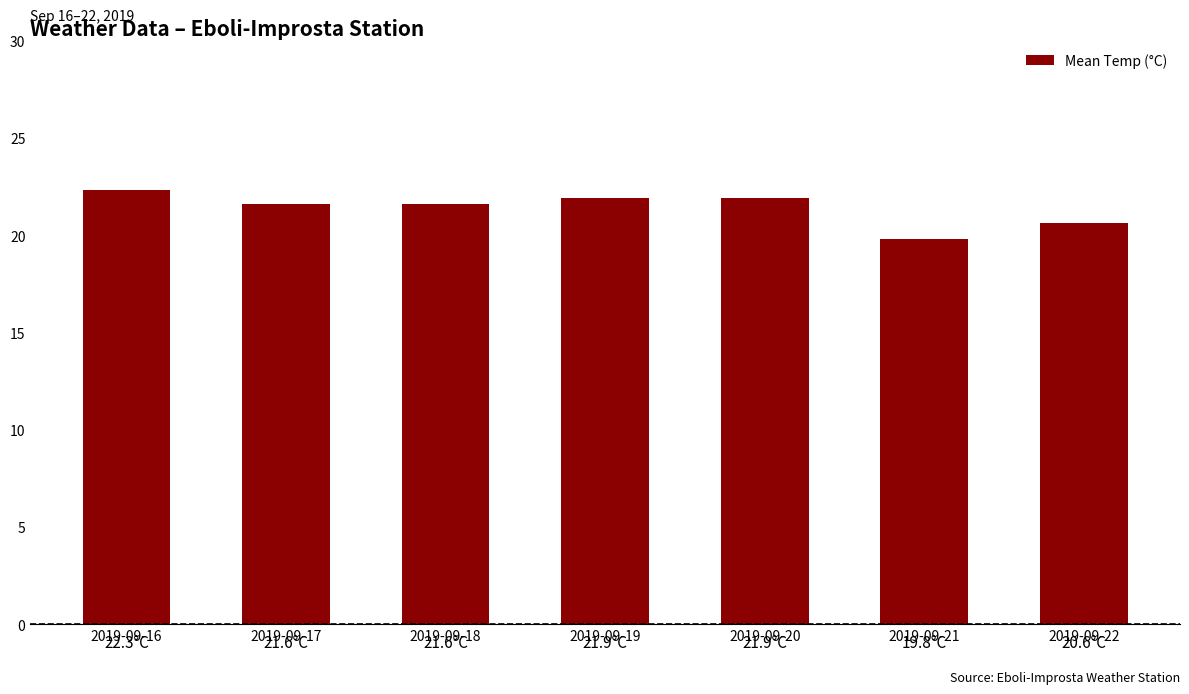

What is the difference between the maximum and minimum values?

2.5